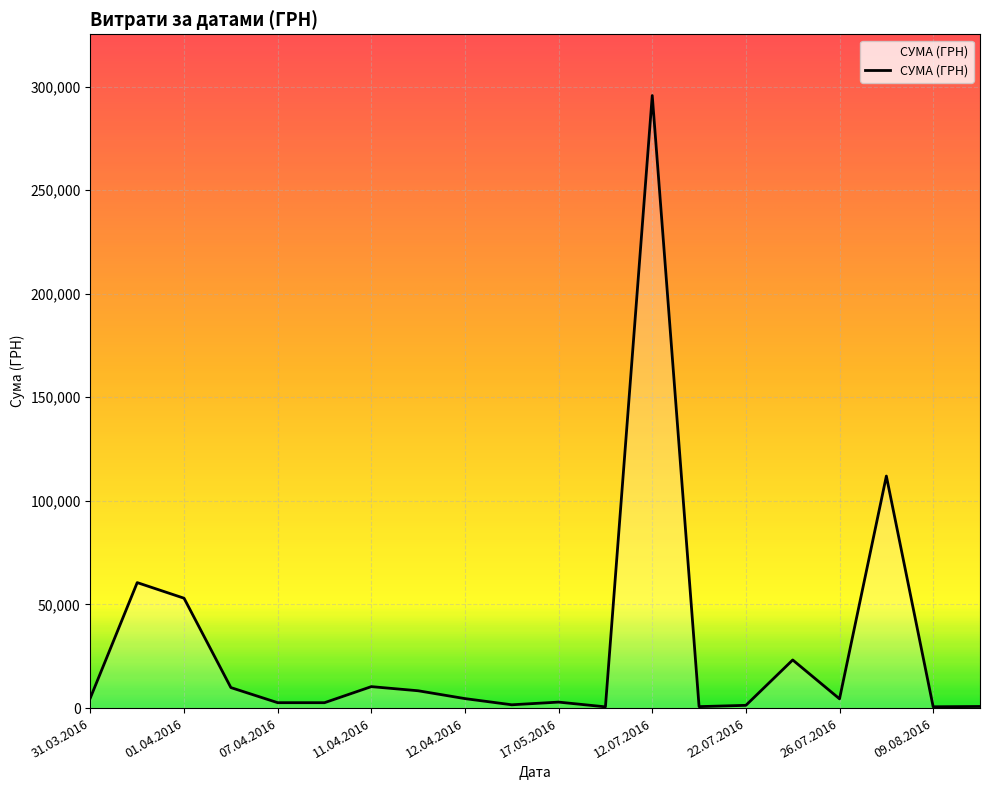

What is the difference between the maximum and minimum values?

295038.6